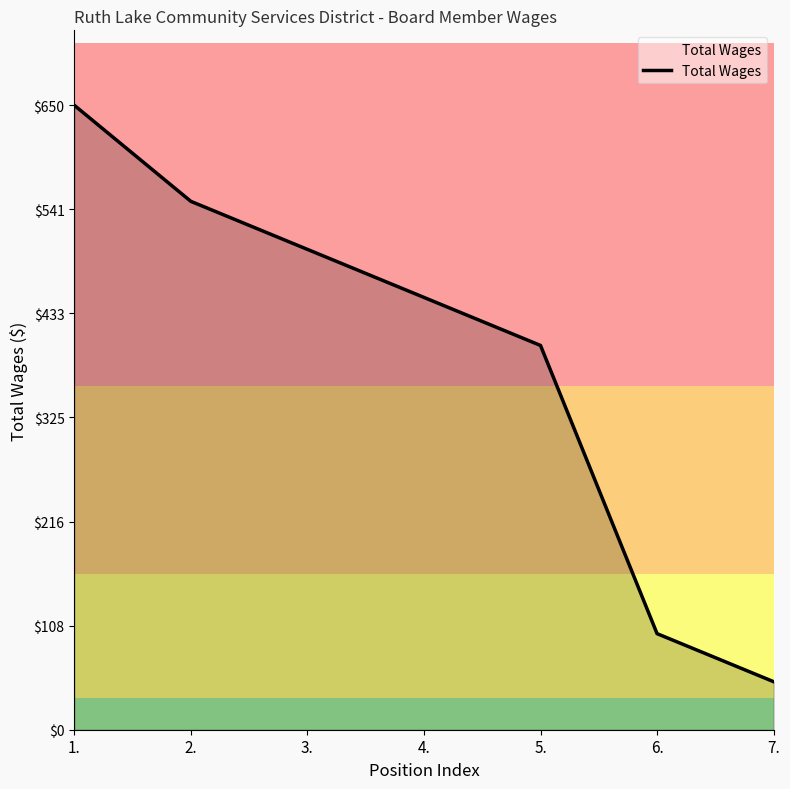

What is the sum of the values at 1. and 4.?

1100